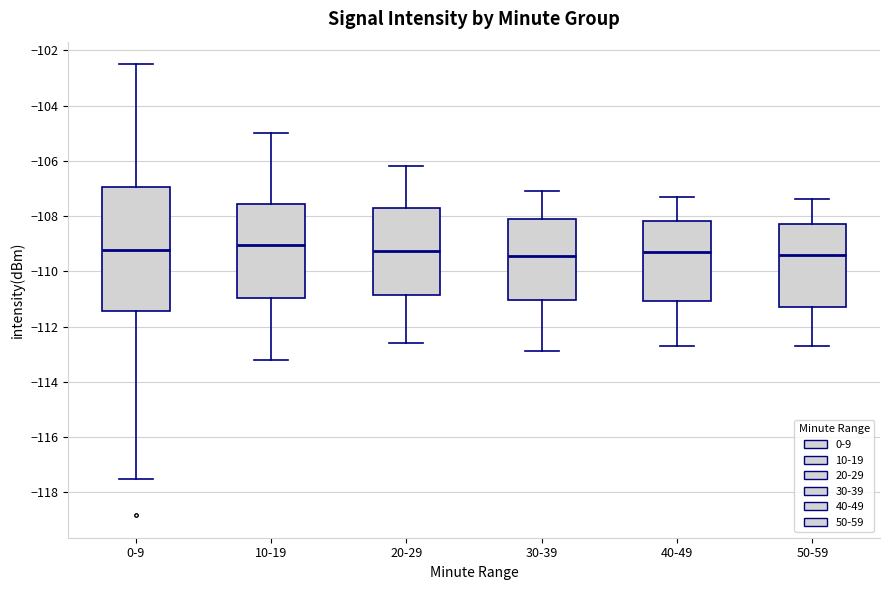

Reading left to right, read every box against the y-axis: the position of its median line, the range the box covers, and the ends of its whiskers. The values are not printed on the chart, so give them approximately, as read against the axis.

0-9: median -109.2, box -111.4 to -107.0, whiskers -117.6 to -102.6
10-19: median -109.0, box -111.0 to -107.6, whiskers -113.2 to -105.0
20-29: median -109.2, box -110.8 to -107.8, whiskers -112.6 to -106.2
30-39: median -109.4, box -111.0 to -108.2, whiskers -112.8 to -107.0
40-49: median -109.2, box -111.0 to -108.2, whiskers -112.6 to -107.2
50-59: median -109.4, box -111.2 to -108.2, whiskers -112.6 to -107.4